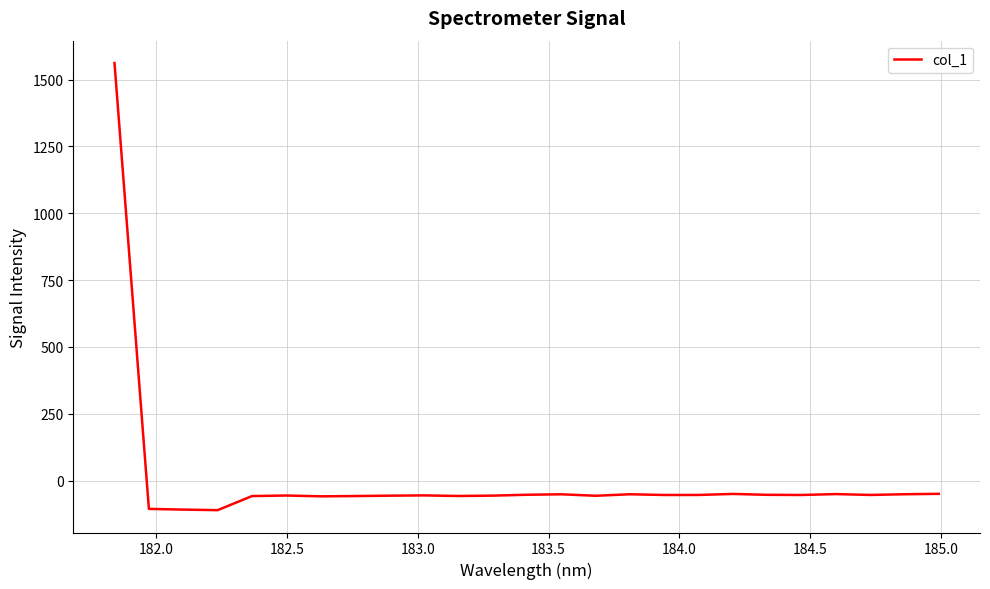

What is the maximum value shown in the chart?

1562.0